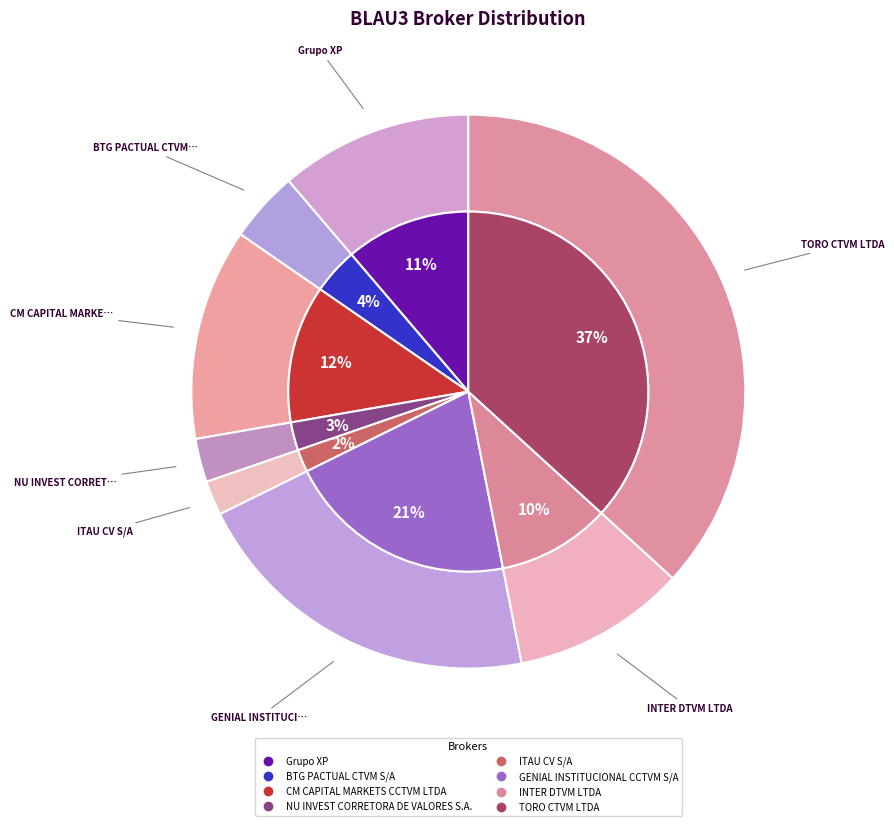

Is there a majority slice in this chart?

No